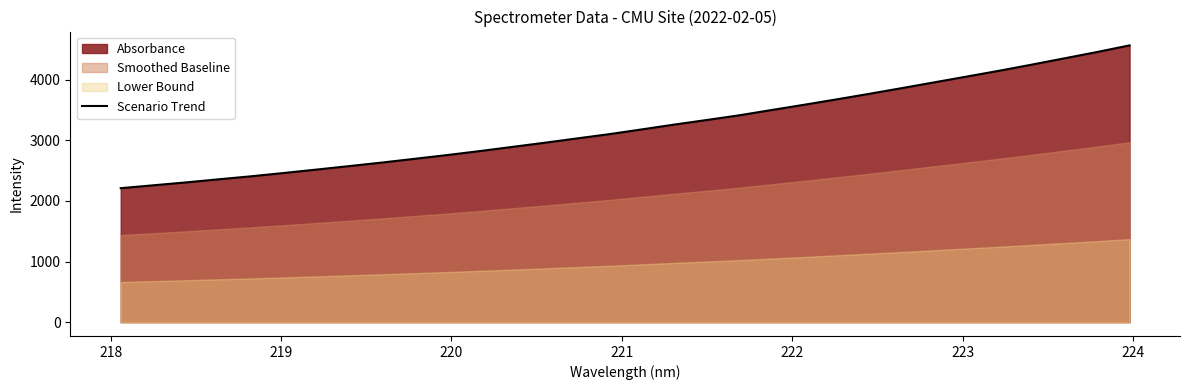

How many data points are less than 3180?

16